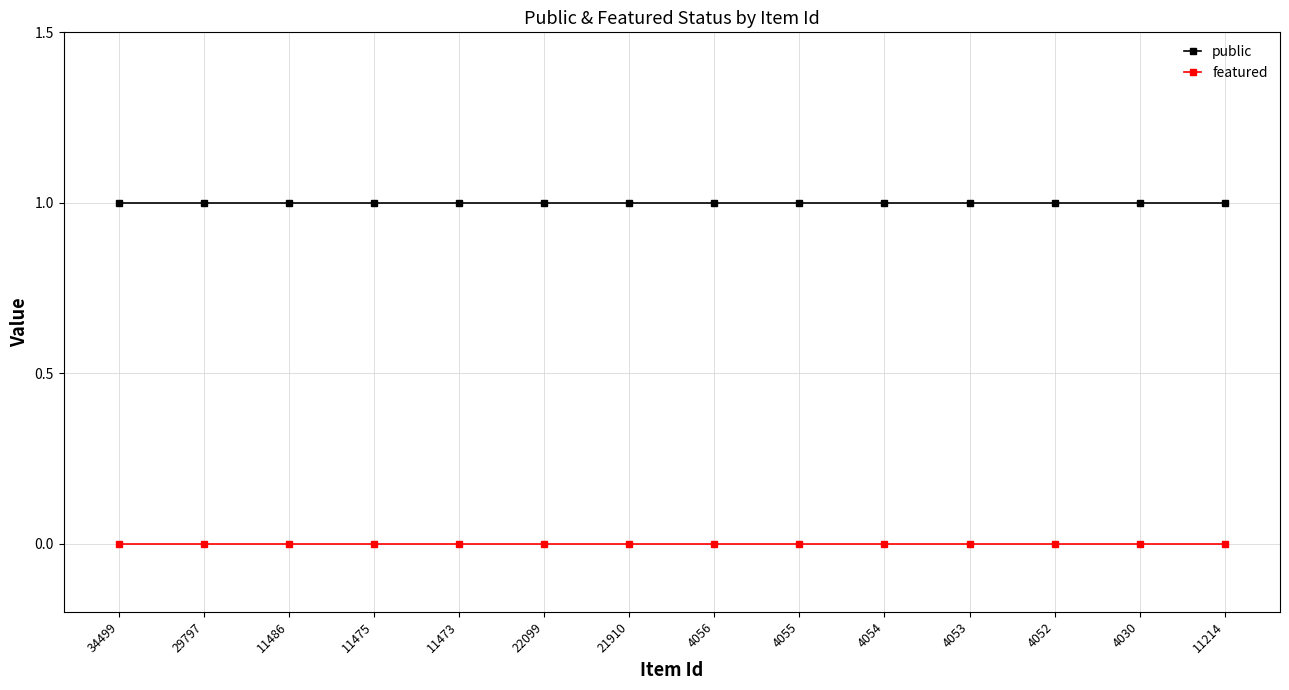

True or false: public and featured intersect in this chart.

False